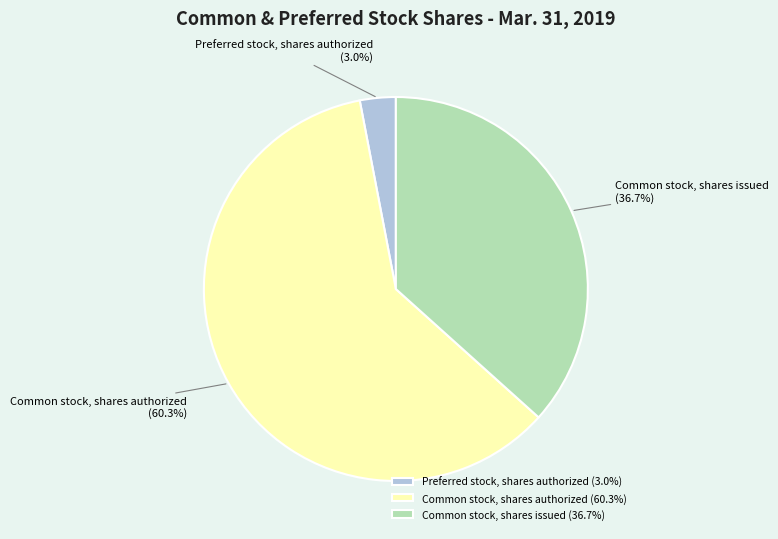

The Common stock, shares authorized slice represents 60% of the pie. True or false?

True